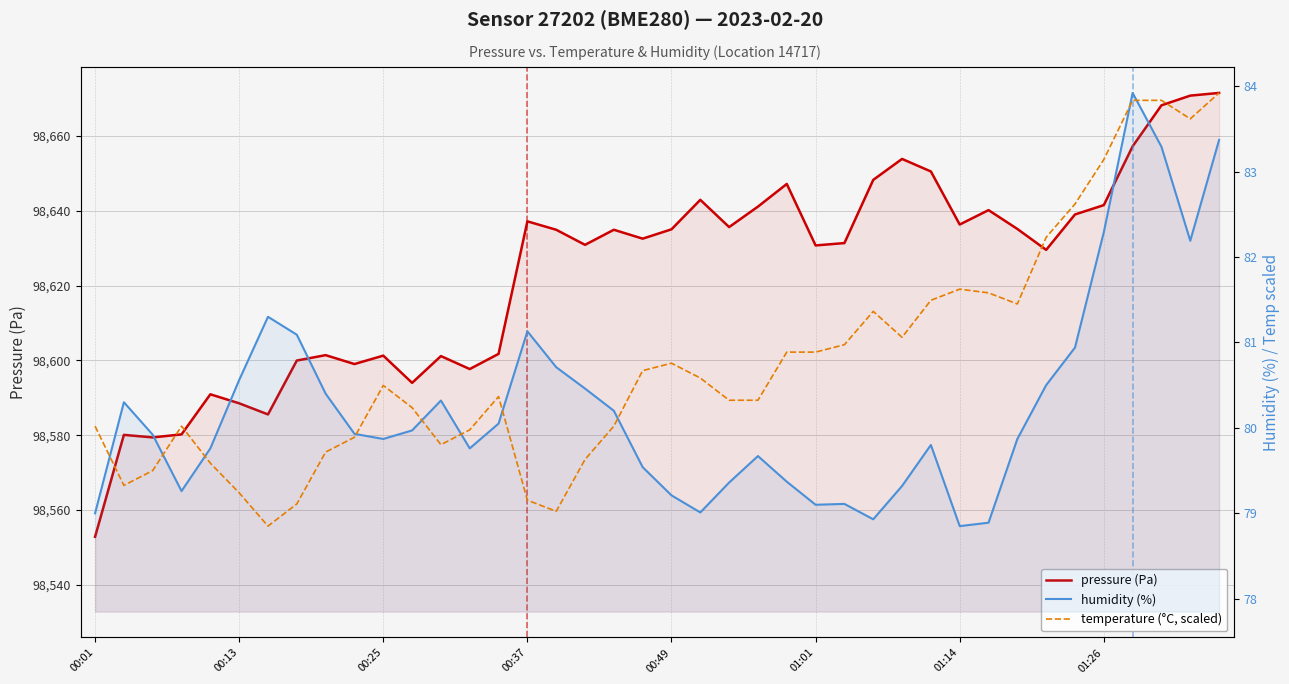

Reading left to right, extract all data points from this chart.

pressure (Pa): 98552.8	98580.1	98579.4	98580.2	98590.9	98588.5	98585.6	98600.0	98601.4	98599.0	98601.3	98594.0	98601.2	98597.7	98601.8	98637.2	98634.9	98630.9	98634.9	98632.6	98635.1	98642.9	98635.7	98641.1	98647.2	98630.8	98631.4	98648.3	98653.9	98650.5	98636.3	98640.2	98635.2	98629.6	98639.0	98641.5	98657.2	98668.2	98670.8	98671.5
humidity (%): 79.0	80.3	79.9	79.3	79.8	80.6	81.3	81.1	80.4	79.9	79.9	80.0	80.3	79.8	80.0	81.1	80.7	80.5	80.2	79.5	79.2	79.0	79.4	79.7	79.4	79.1	79.1	78.9	79.3	79.8	78.8	78.9	79.9	80.5	80.9	82.3	83.9	83.3	82.2	83.4
temperature (°C, scaled): 80.0	79.3	79.5	80.0	79.6	79.2	78.8	79.1	79.7	79.9	80.5	80.2	79.8	80.0	80.4	79.2	79.0	79.6	80.0	80.7	80.8	80.6	80.3	80.3	80.9	80.9	81.0	81.4	81.1	81.5	81.6	81.6	81.5	82.2	82.6	83.1	83.8	83.8	83.6	83.9